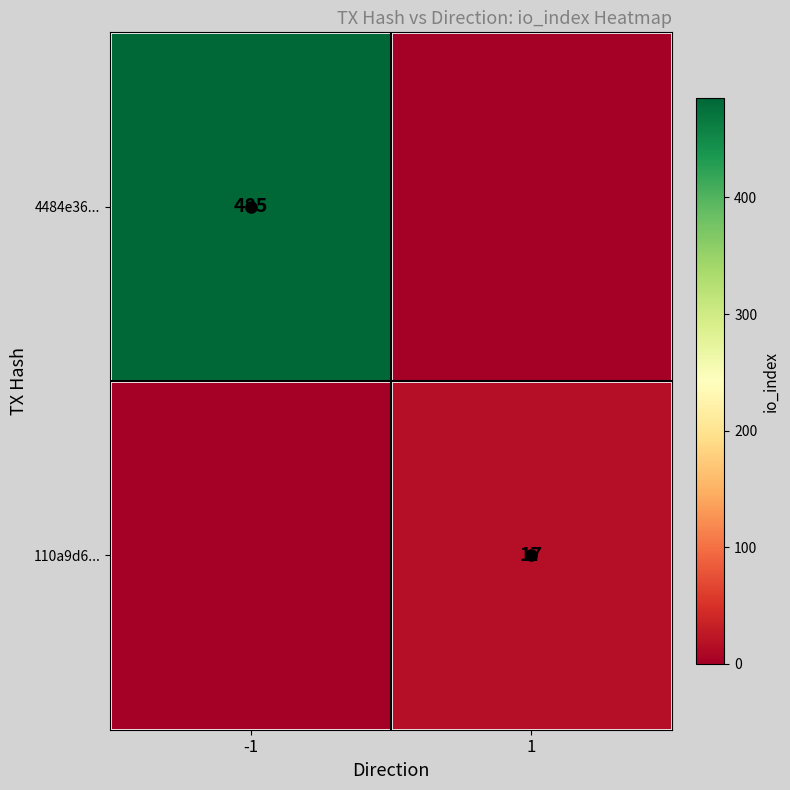

What is the spread (max minus min) of values at 1?

17